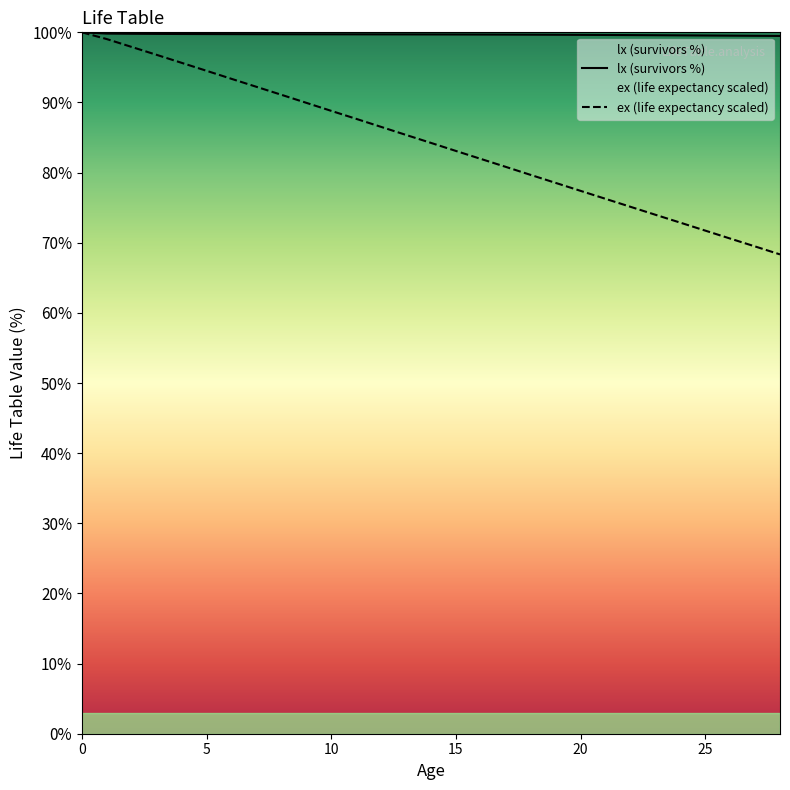

Approximately how many times larger is the value at 4 compared to 1?

1.0